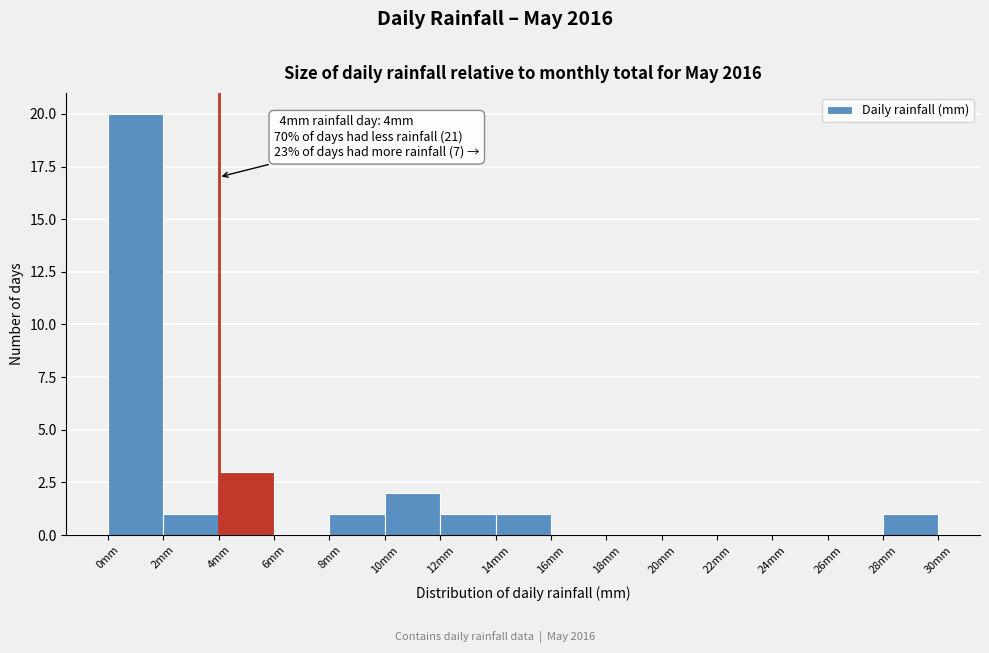

Which range on the x-axis has the tallest bar?

0 to 2